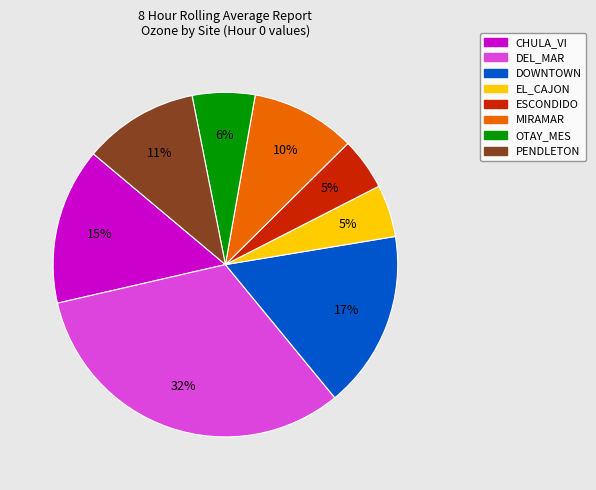

Which category has the biggest portion of the pie?

DEL_MAR